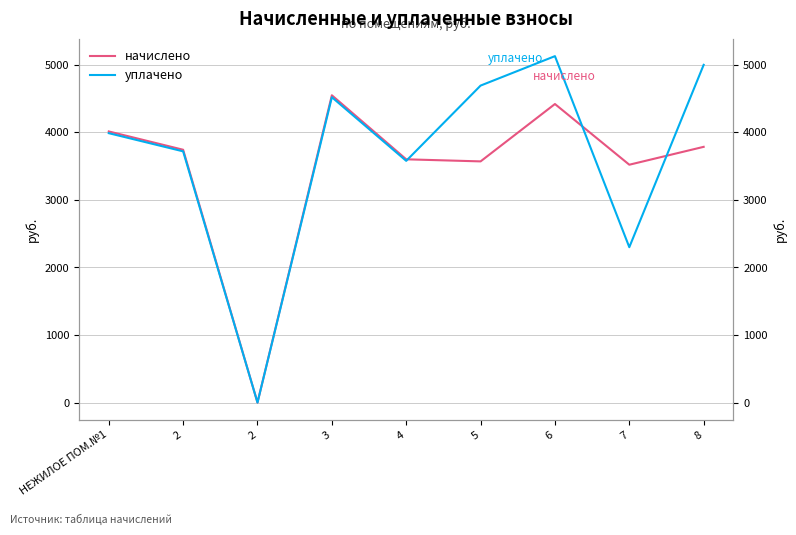

At which category does начислено reach its first local peak?

3